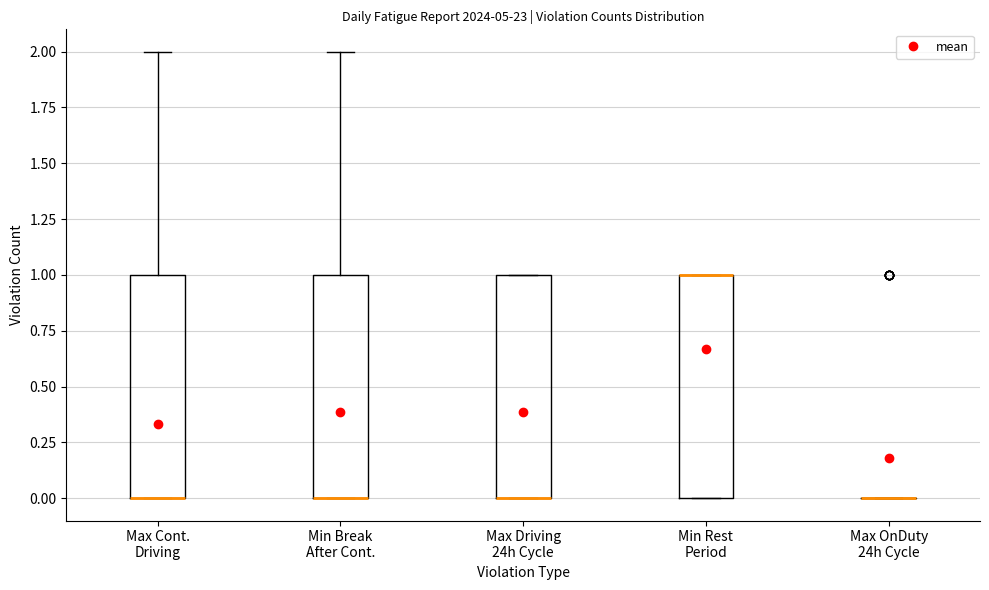

Reading left to right, read every box against the y-axis: the position of its median line, the range the box covers, and the ends of its whiskers. The values are not printed on the chart, so give them approximately, as read against the axis.

Max Cont. Driving: median 0 (drawn on the box's lower edge), box 0 to 1, whiskers 0 to 2
Min Break After Cont.: median 0 (drawn on the box's lower edge), box 0 to 1, whiskers 0 to 2
Max Driving 24h Cycle: median 0 (drawn on the box's lower edge), box 0 to 1, whiskers 0 to 1
Min Rest Period: median 1 (drawn on the box's upper edge), box 0 to 1, whiskers 0 to 1
Max OnDuty 24h Cycle: box collapsed to a line at 0, whiskers 0 to 0